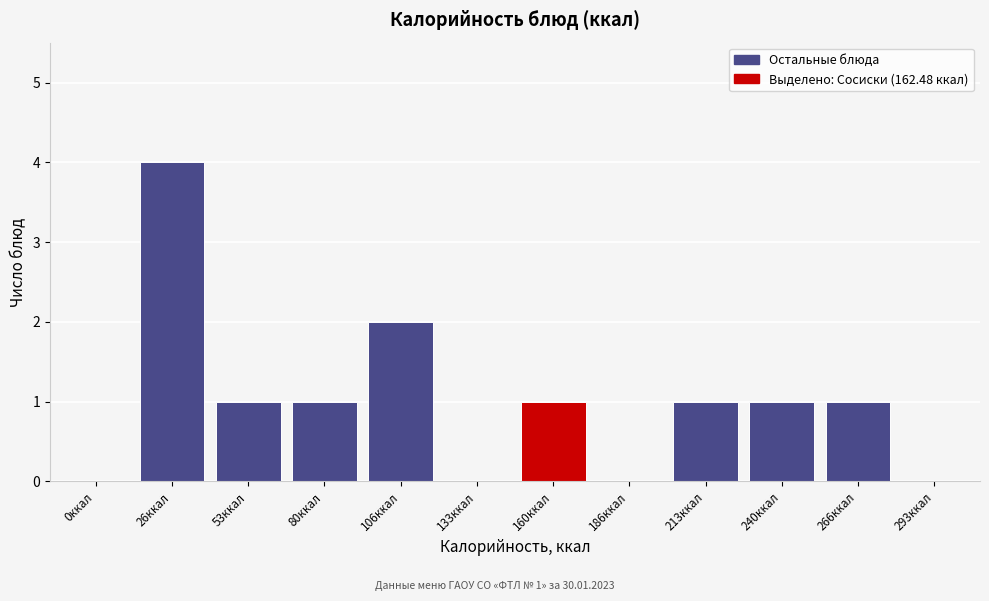

Reading right to left, what are all the values shown in this chart?

293ккал=0	266ккал=1	240ккал=1	213ккал=1	186ккал=0	160ккал=1	133ккал=0	106ккал=2	80ккал=1	53ккал=1	26ккал=4	0ккал=0